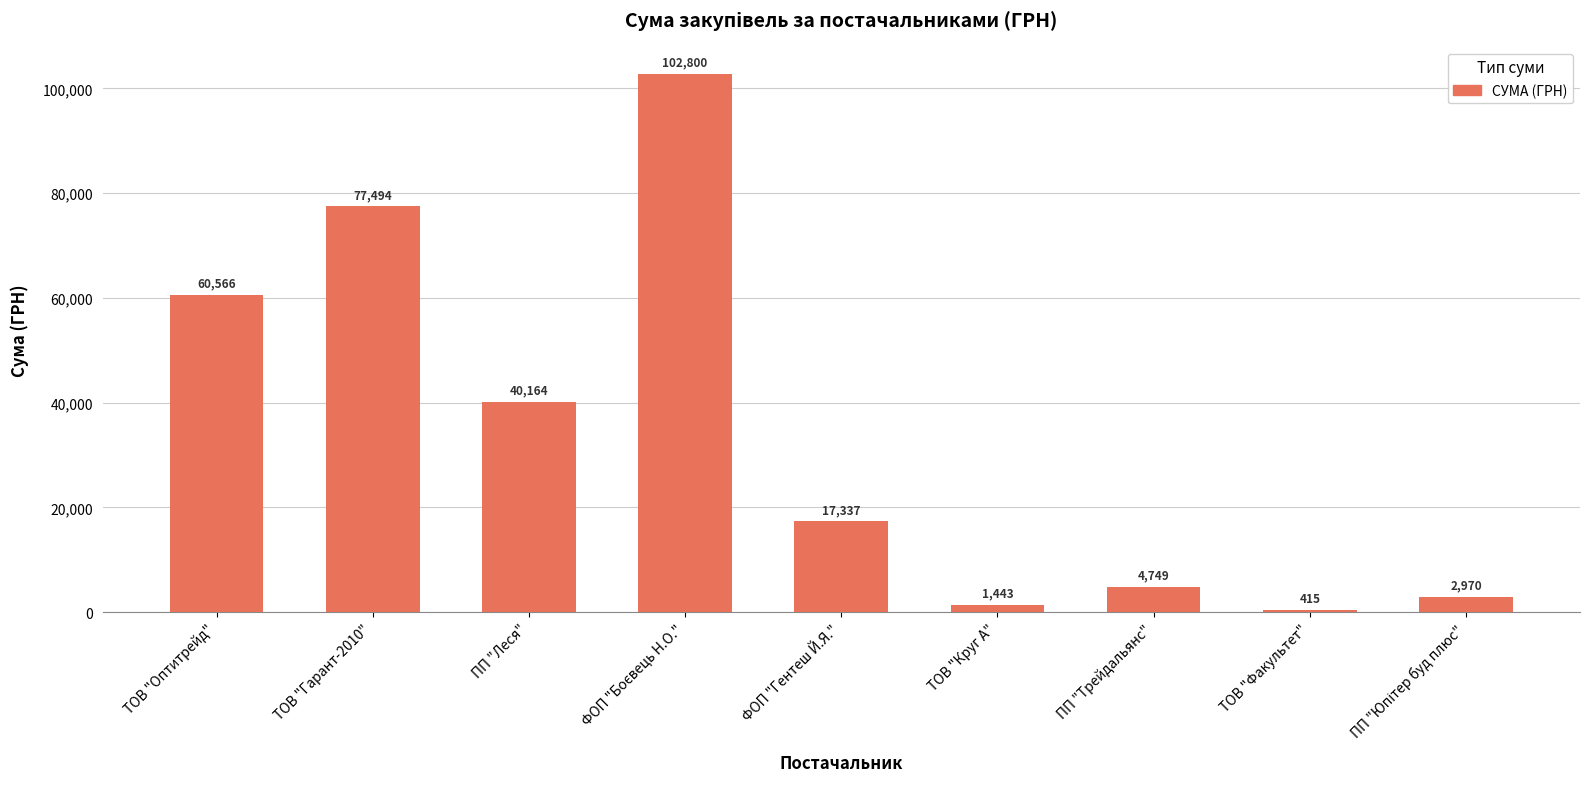

What is the average value?

34215.4